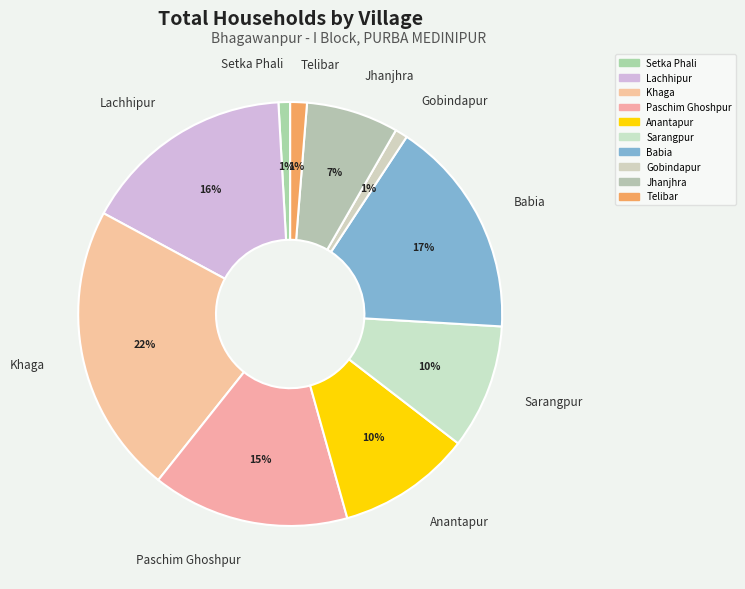

Between Gobindapur and Anantapur, which is larger?

Anantapur